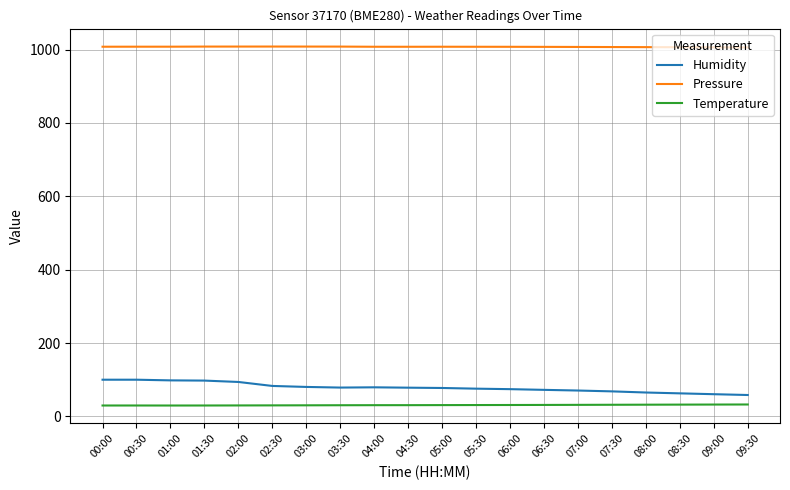

What is the difference between the highest and lowest values at 07:00?

975.5